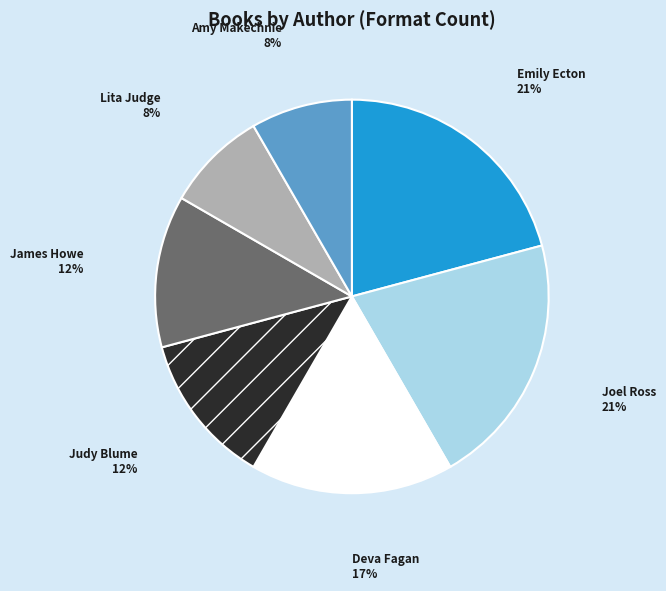

Does Joel Ross account for over 50% of the chart?

No